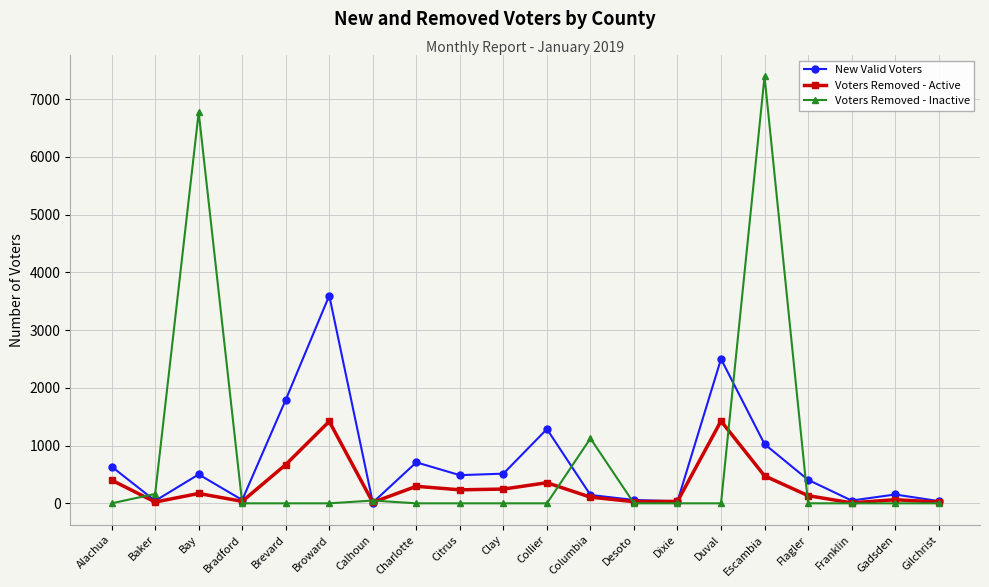

Does the chart have visible grid lines?

Yes